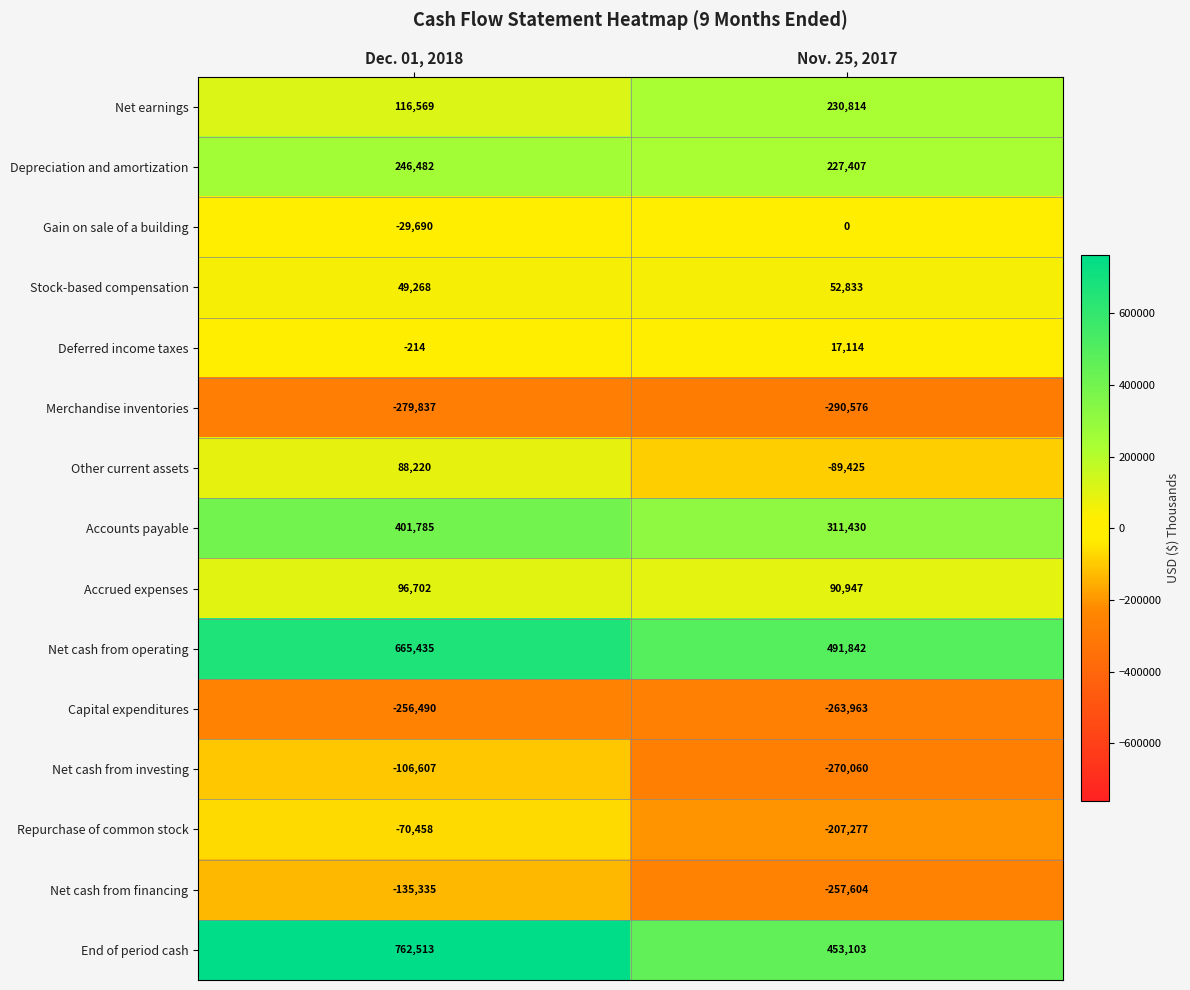

Where is Net cash from operating nearest to the value 578638?

Nov. 25, 2017